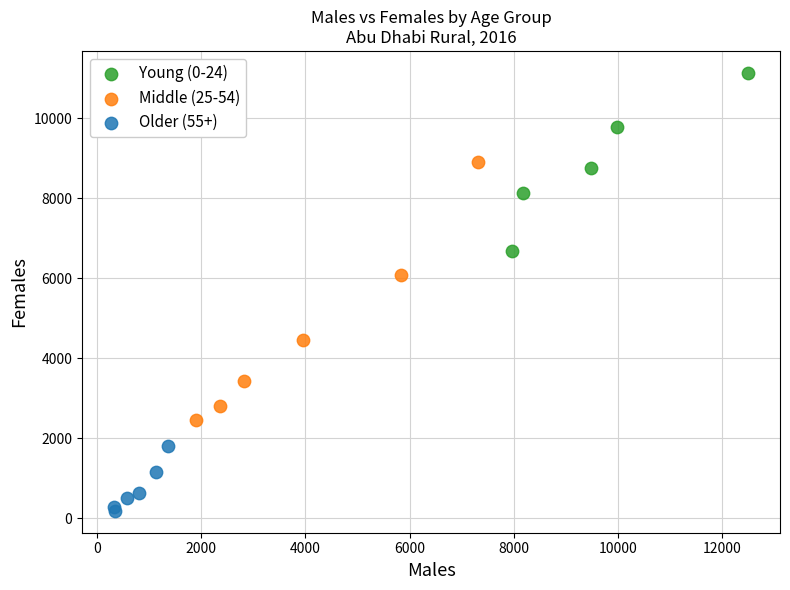

What are all the series names shown in the legend?

Young (0-24), Middle (25-54), Older (55+)